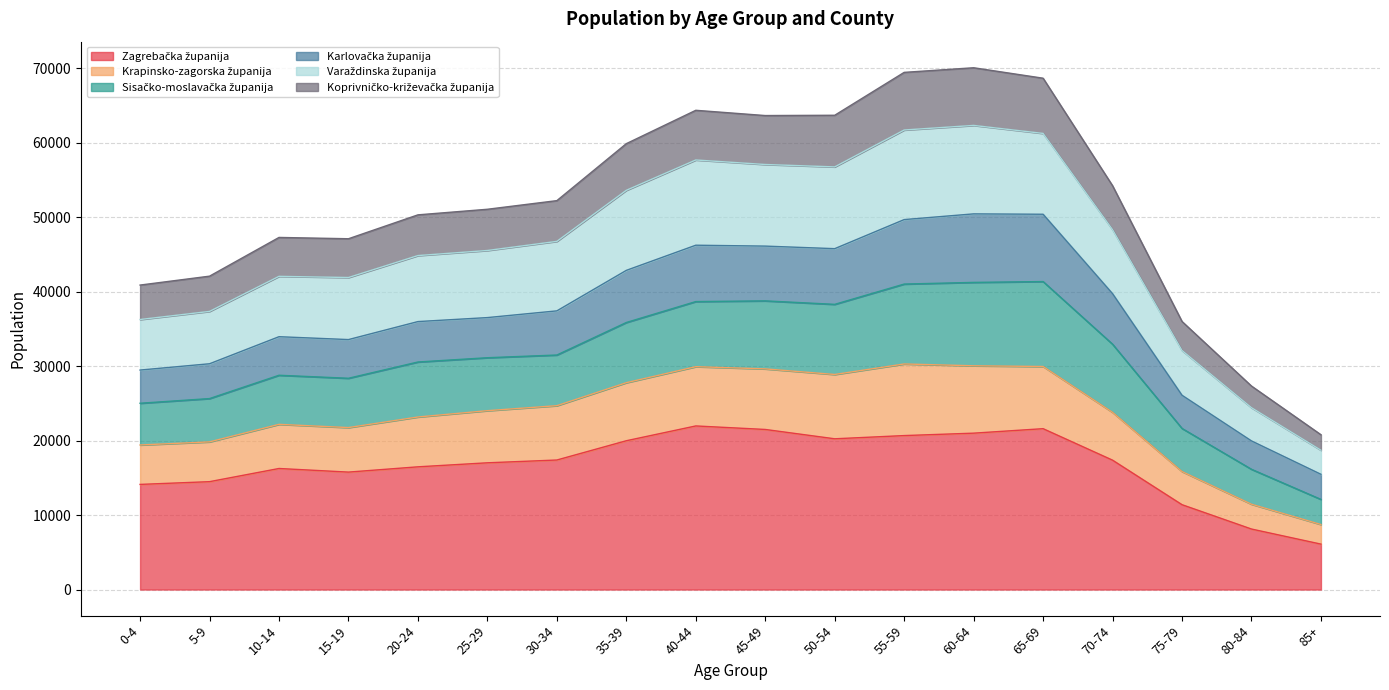

True or false: Krapinsko-zagorska županija and Varaždinska županija cross at least once.

False